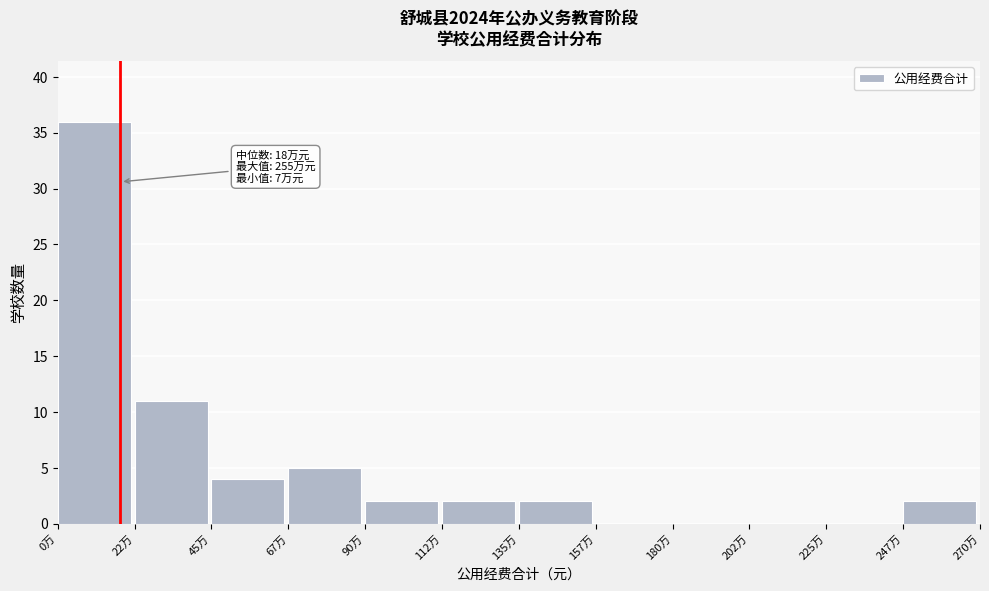

Reading left to right, list all the values displayed in this chart.

0万=36	22万=11	45万=4	67万=5	90万=2	112万=2	135万=2	157万=0	180万=0	202万=0	225万=0	247万=2